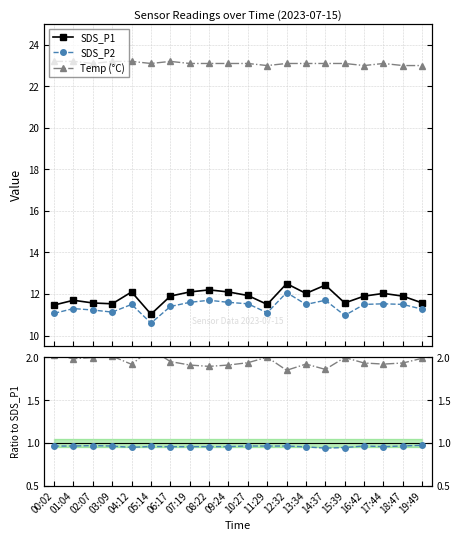

Reading left to right, extract all data points from this chart.

SDS_P1: 00:02=11.5	01:04=11.7	02:07=11.6	03:09=11.5	04:12=12.1	05:14=11.0	06:17=11.9	07:19=12.1	08:22=12.2	09:24=12.1	10:27=11.9	11:29=11.5	12:32=12.5	13:34=12.0	14:37=12.4	15:39=11.6	16:42=11.9	17:44=12.0	18:47=11.9	19:49=11.6
SDS_P2: 00:02=11.1	01:04=11.3	02:07=11.2	03:09=11.1	04:12=11.5	05:14=10.6	06:17=11.4	07:19=11.6	08:22=11.7	09:24=11.6	10:27=11.5	11:29=11.1	12:32=12.1	13:34=11.5	14:37=11.7	15:39=11.0	16:42=11.5	17:44=11.5	18:47=11.5	19:49=11.3
Temp (°C): 00:02=23.2	01:04=23.2	02:07=23.1	03:09=23.2	04:12=23.2	05:14=23.1	06:17=23.2	07:19=23.1	08:22=23.1	09:24=23.1	10:27=23.1	11:29=23.0	12:32=23.1	13:34=23.1	14:37=23.1	15:39=23.1	16:42=23.0	17:44=23.1	18:47=23.0	19:49=23.0
SDS_P2 / SDS_P1: 00:02=1.0	01:04=1.0	02:07=1.0	03:09=1.0	04:12=1.0	05:14=1.0	06:17=1.0	07:19=1.0	08:22=1.0	09:24=1.0	10:27=1.0	11:29=1.0	12:32=1.0	13:34=1.0	14:37=0.9	15:39=0.9	16:42=1.0	17:44=1.0	18:47=1.0	19:49=1.0
Temp / SDS_P1: 00:02=2.0	01:04=2.0	02:07=2.0	03:09=2.0	04:12=1.9	05:14=2.1	06:17=1.9	07:19=1.9	08:22=1.9	09:24=1.9	10:27=1.9	11:29=2.0	12:32=1.8	13:34=1.9	14:37=1.9	15:39=2.0	16:42=1.9	17:44=1.9	18:47=1.9	19:49=2.0